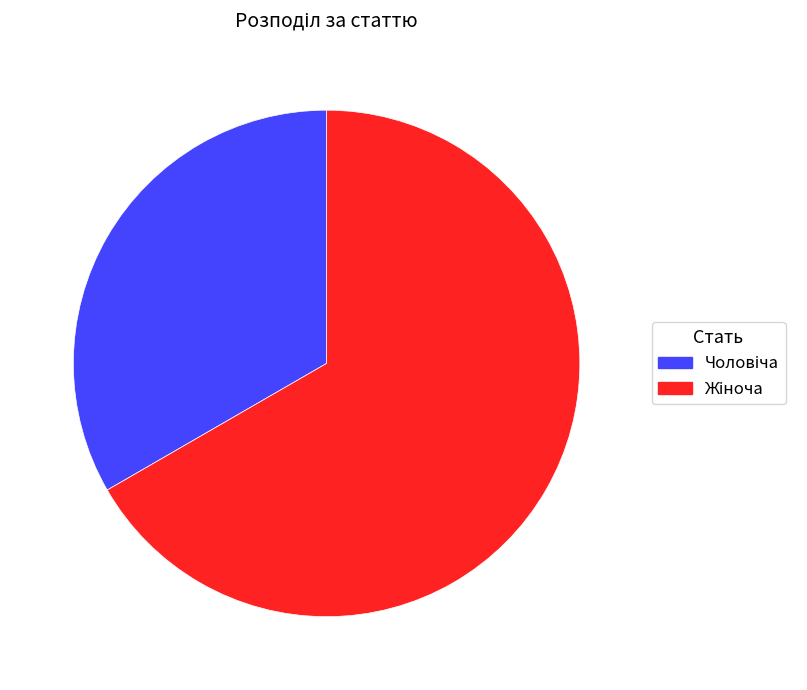

How many segments does this pie chart have?

2